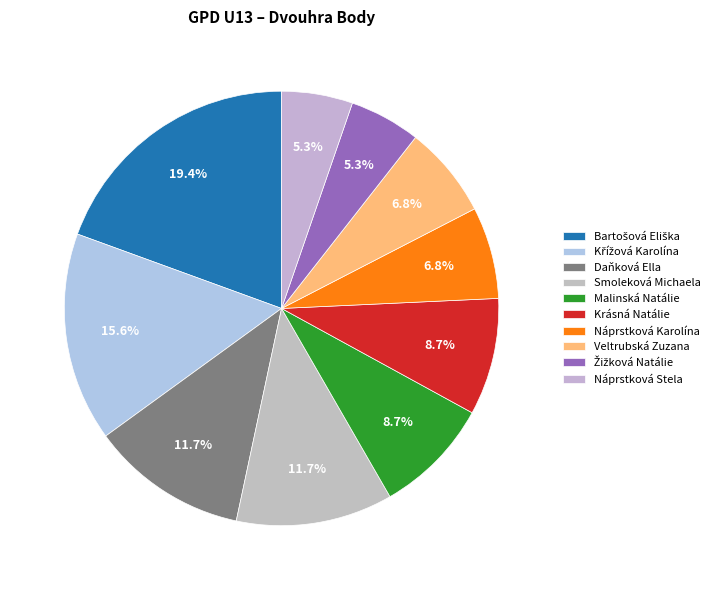

Is the sum of Náprstková Karolína and Náprstková Stela greater than half?

No